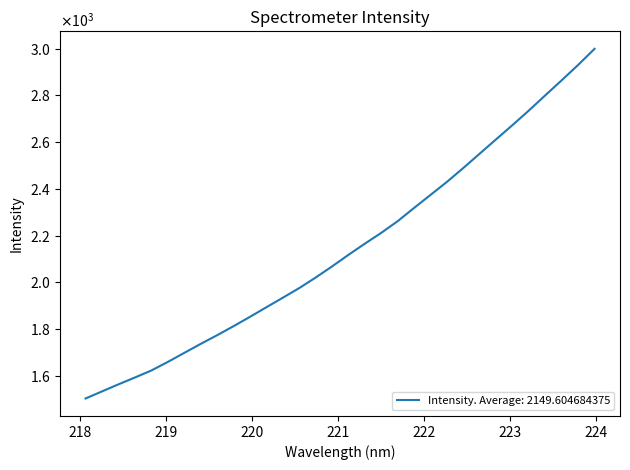

Is this an area chart (filled region under the line)?

No